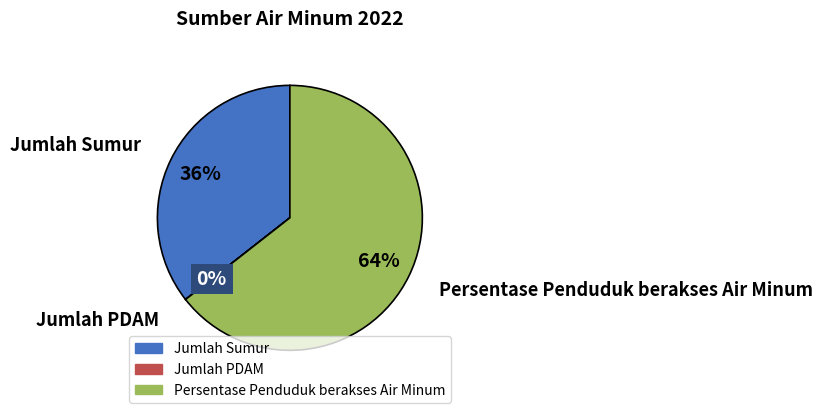

To the nearest percent, what is the difference between the largest and smallest slice percentages?

64%